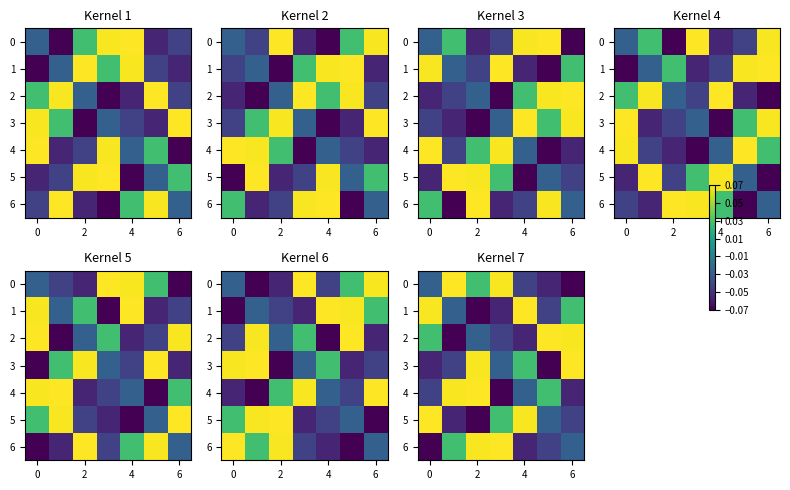

Where is 6 nearest to the value 0?

6